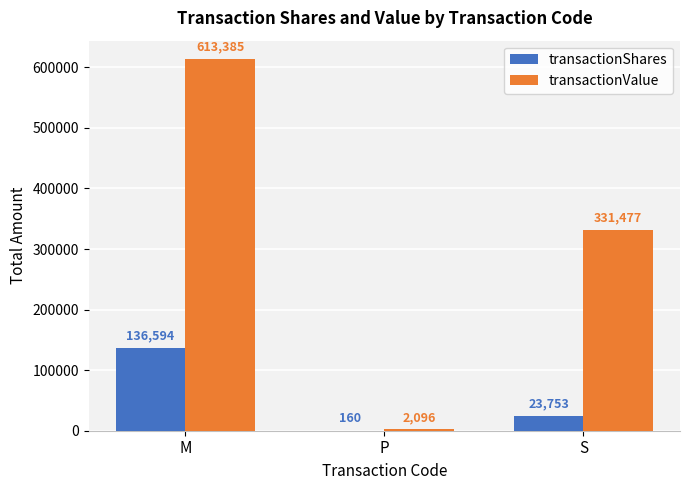

What value does the transactionValue series have at M?

613385